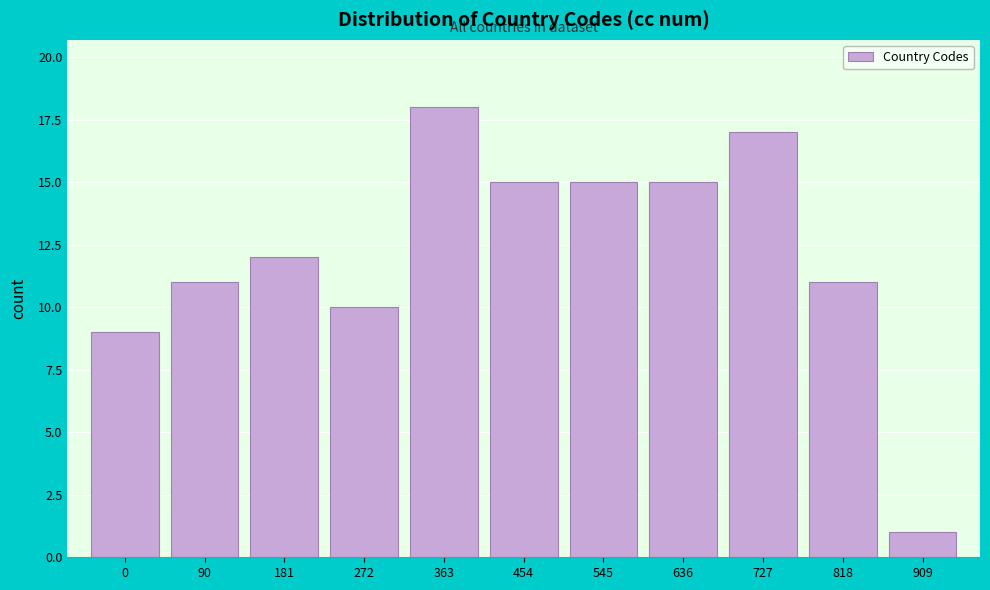

Reading left to right, list all the values displayed in this chart.

0=9	90=11	181=12	272=10	363=18	454=15	545=15	636=15	727=17	818=11	909=1